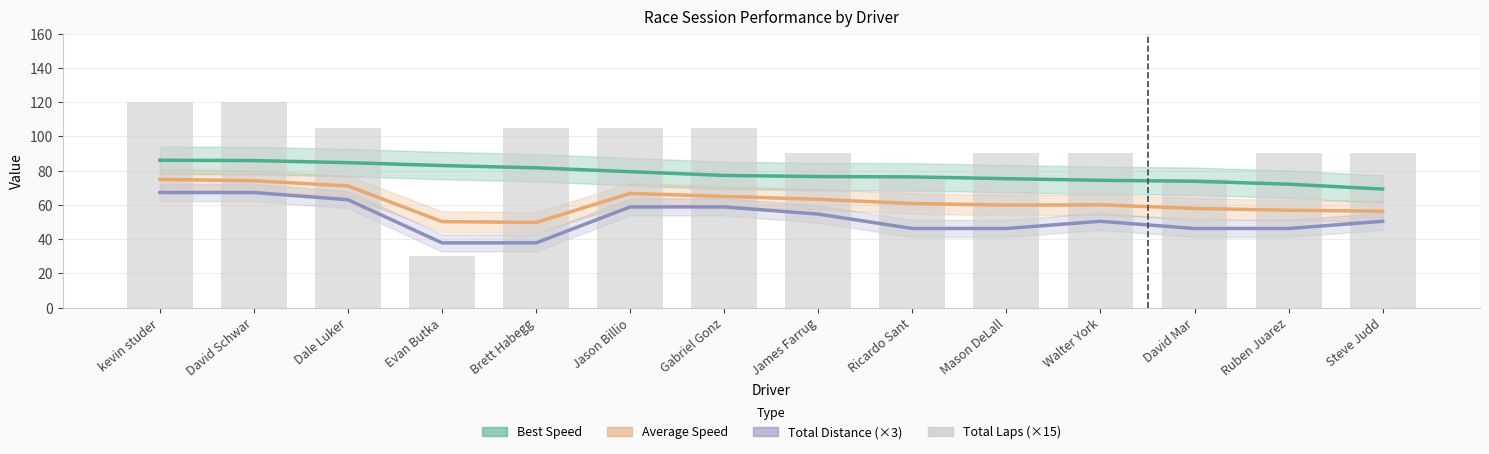

At how many categories does at least one series exceed 48?

14